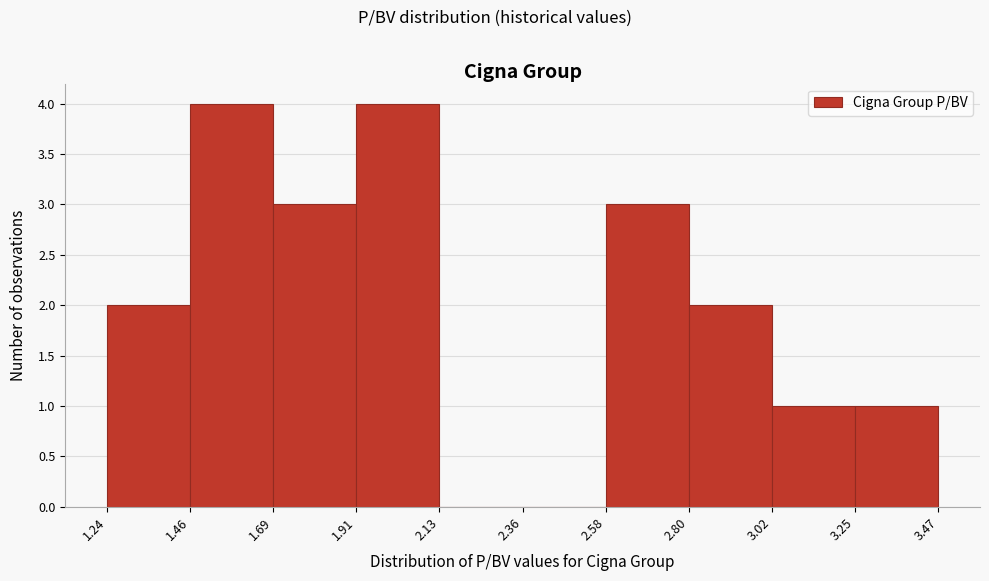

Reading left to right, transcribe this chart: for each bar, give the range it covers on the x-axis and its height. The values are not printed on the chart, so give them approximately, as read against the axis.

1.24 to 1.46: 2
1.46 to 1.69: 4
1.69 to 1.91: 3
1.91 to 2.13: 4
2.13 to 2.36: 0
2.36 to 2.58: 0
2.58 to 2.80: 3
2.80 to 3.02: 2
3.02 to 3.25: 1
3.25 to 3.47: 1